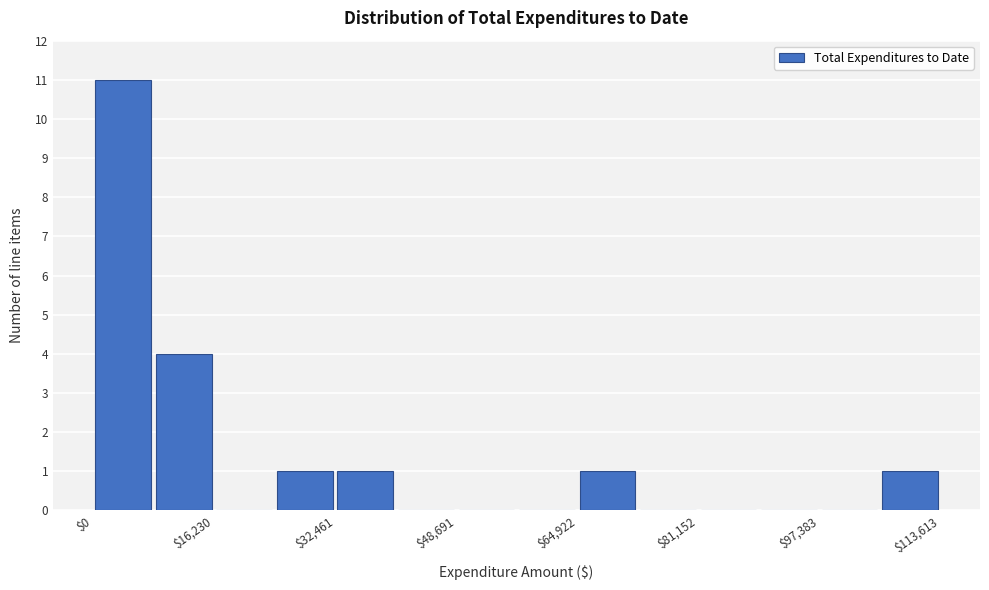

Reading left to right, transcribe this chart: for each bar, give the range it covers on the x-axis and its height. Neither the bar edges nor the heights are printed on the chart, so give them approximately, as read against the axes.

0 to 8000: 11
8000 to 16000: 4
16000 to 24000: 0
24000 to 32000: 1
32000 to 40000: 1
40000 to 48000: 0
48000 to 56000: 0
56000 to 64000: 0
64000 to 74000: 1
74000 to 82000: 0
82000 to 90000: 0
90000 to 98000: 0
98000 to 106000: 0
106000 to 114000: 1